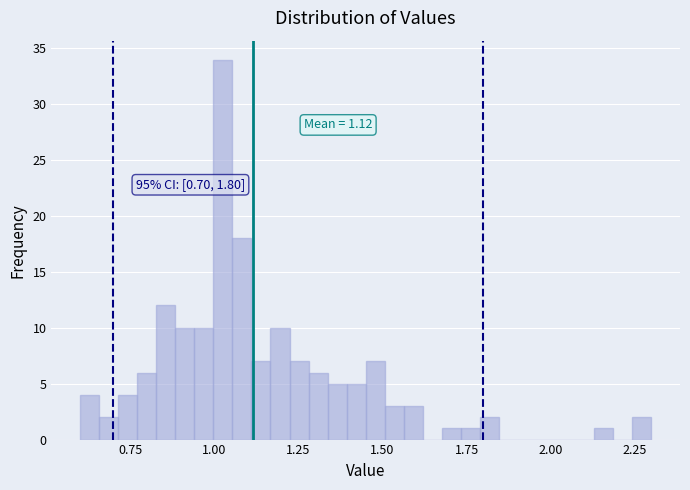

Read against the x-axis, roughly where is the centre of the tallest bar?

1.05